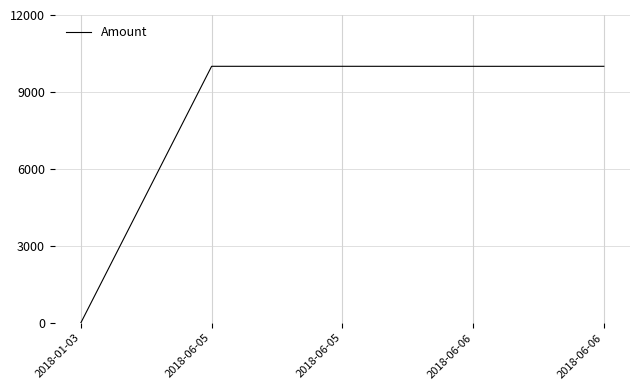

True or false: the data shows 17456 at 2018-06-05.

False